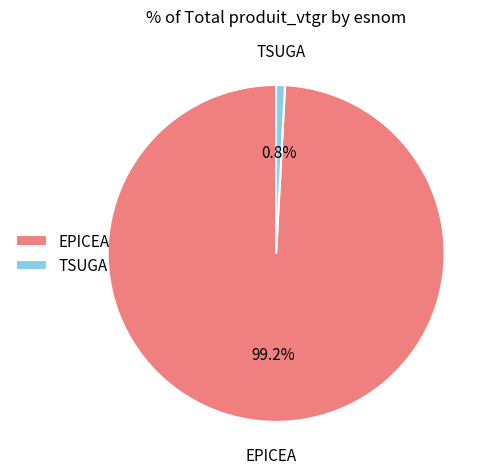

What is the largest slice in the pie chart?

EPICEA